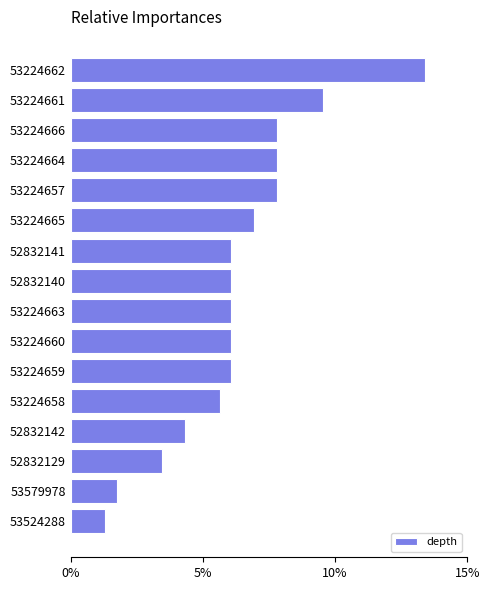

Are the bars horizontal?

Yes